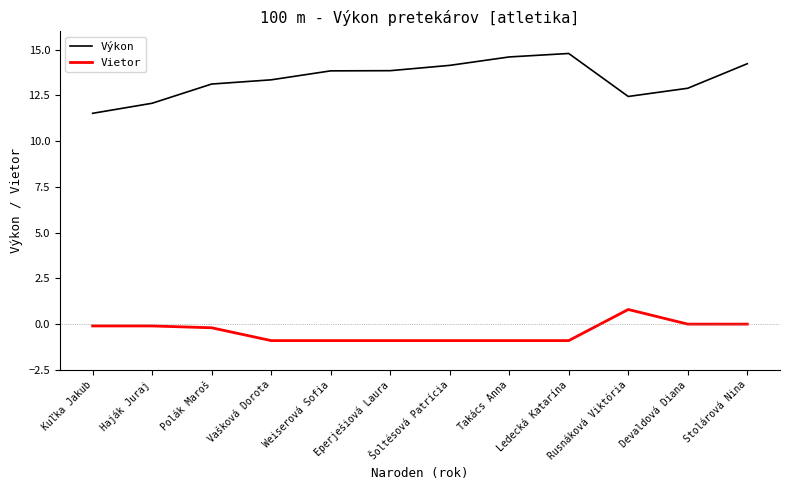

Which category has the lowest value in the Výkon series?

Kuľka Jakub